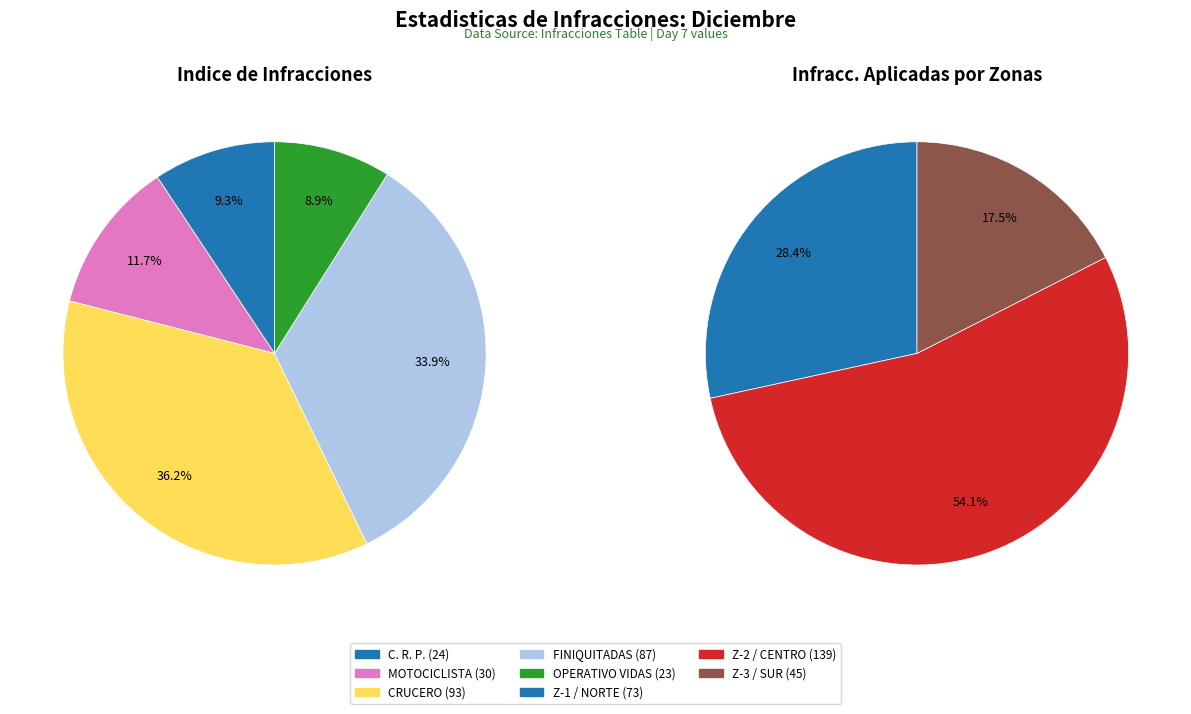

Between OPERATIVO VIDAS and MOTOCICLISTA, which is larger?

MOTOCICLISTA